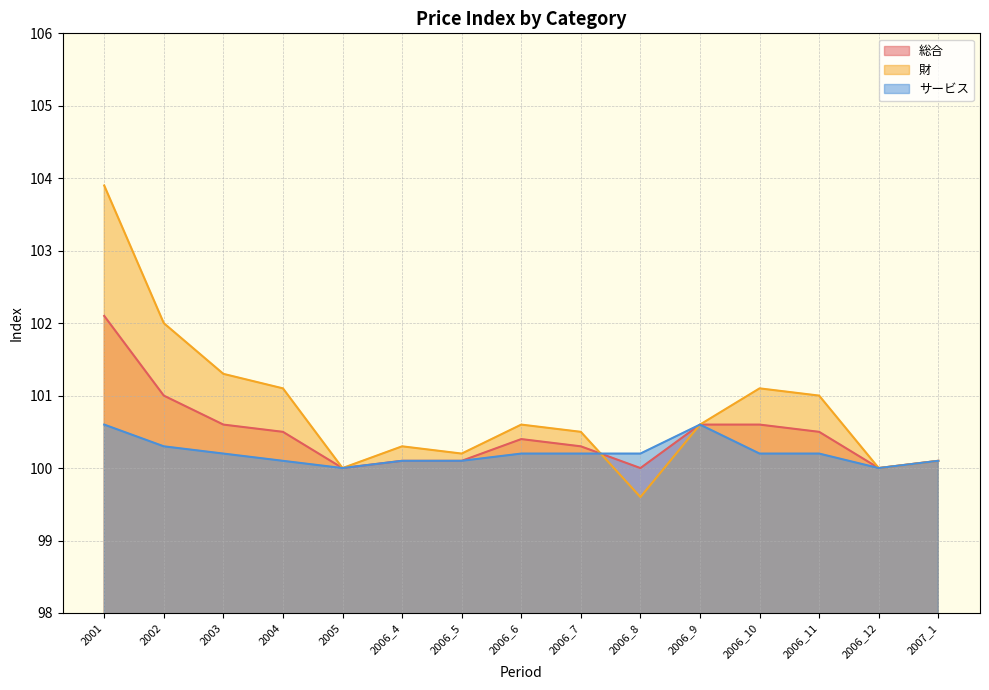

What is the total value across all series at 2006_9?

301.8